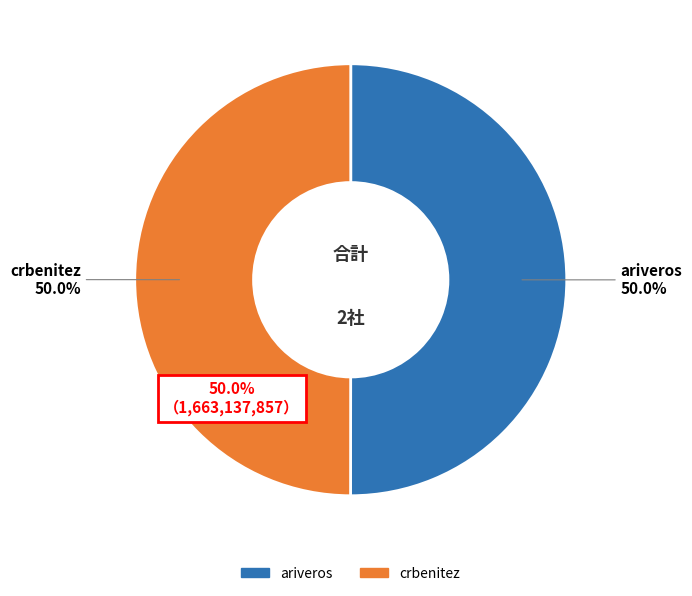

Which has a higher value, crbenitez or ariveros?

ariveros